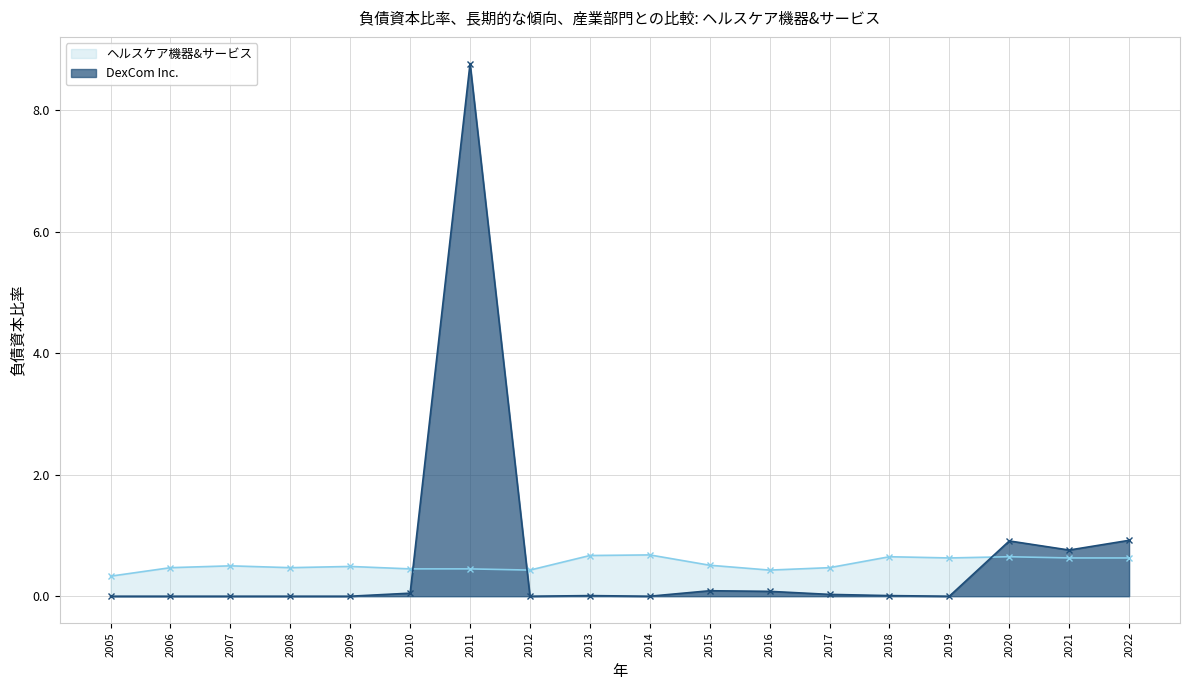

In DexCom Inc., how many points are lower than both neighbors (excluding endpoints)?

4